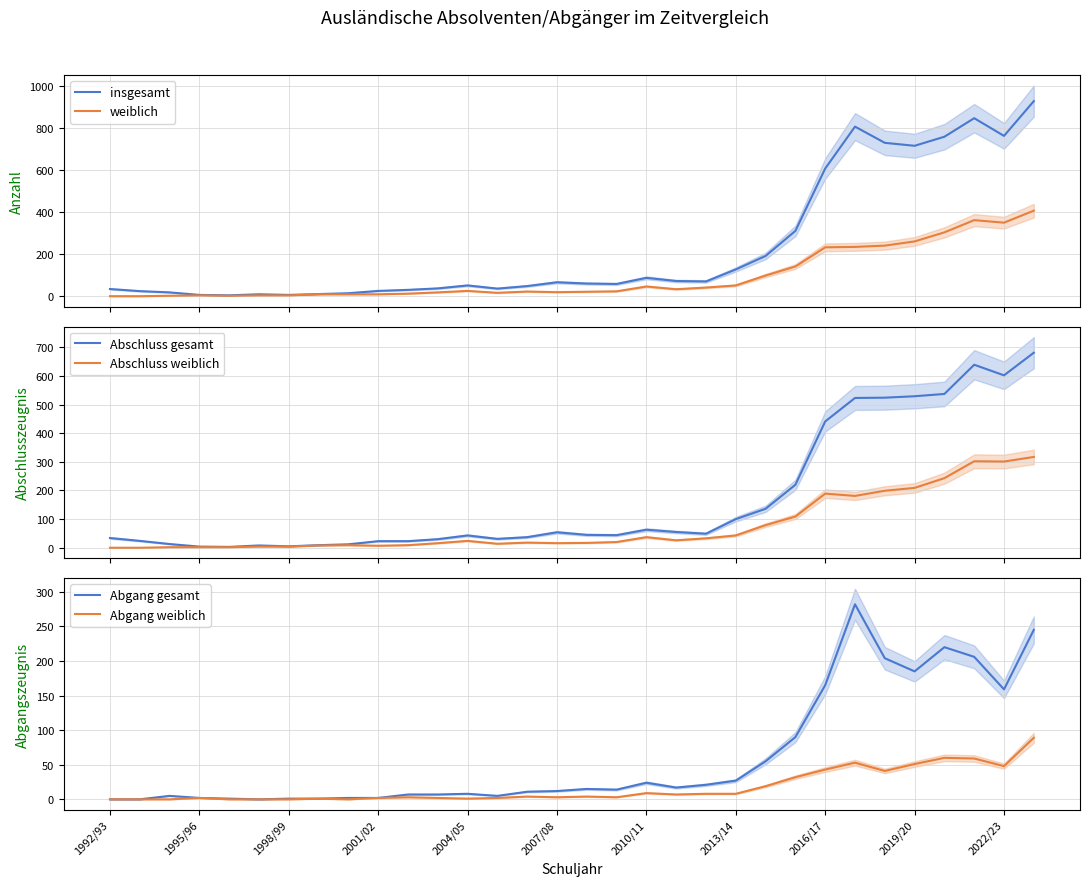

True or false: insgesamt and Abschluss gesamt intersect in this chart.

False